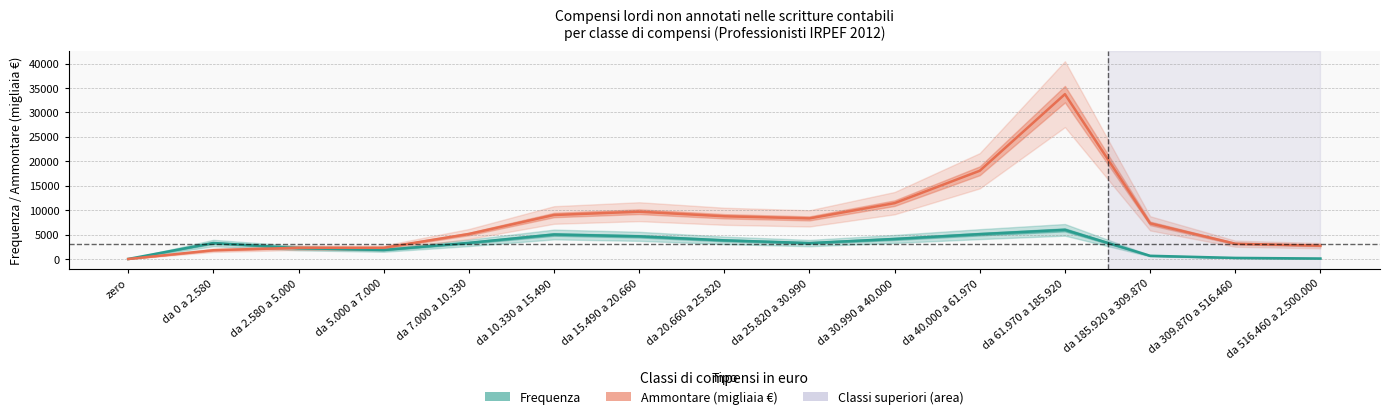

How many interior local peaks does the Ammontare (migliaia €) series have?

3